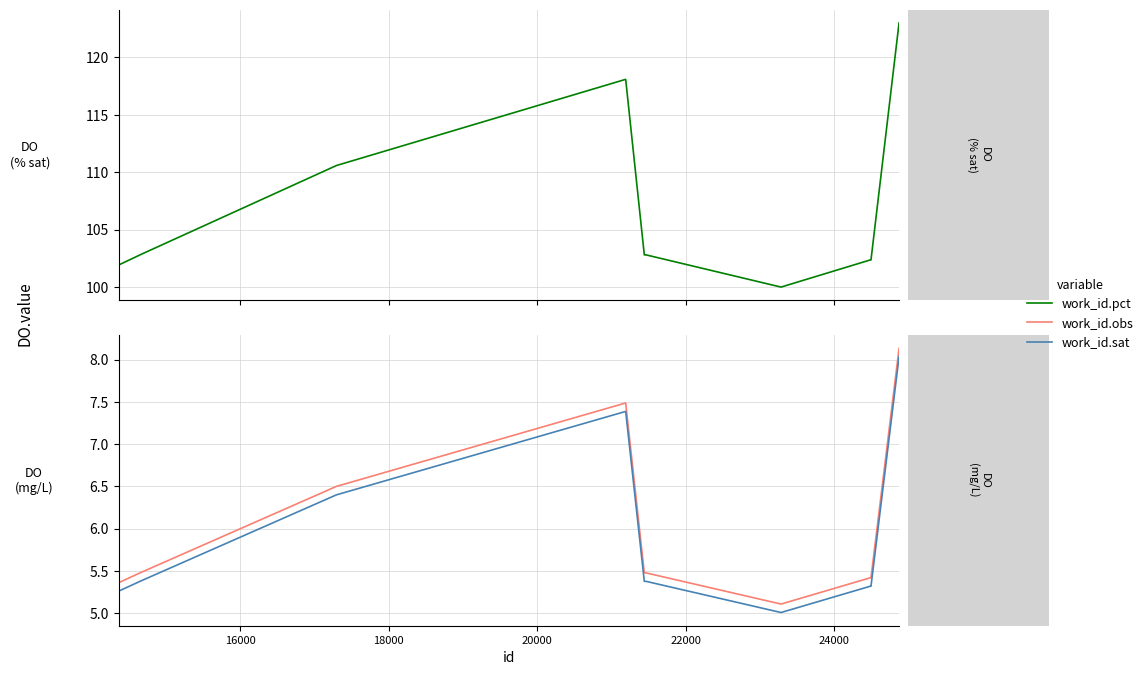

How many lines are shown in the chart?

3